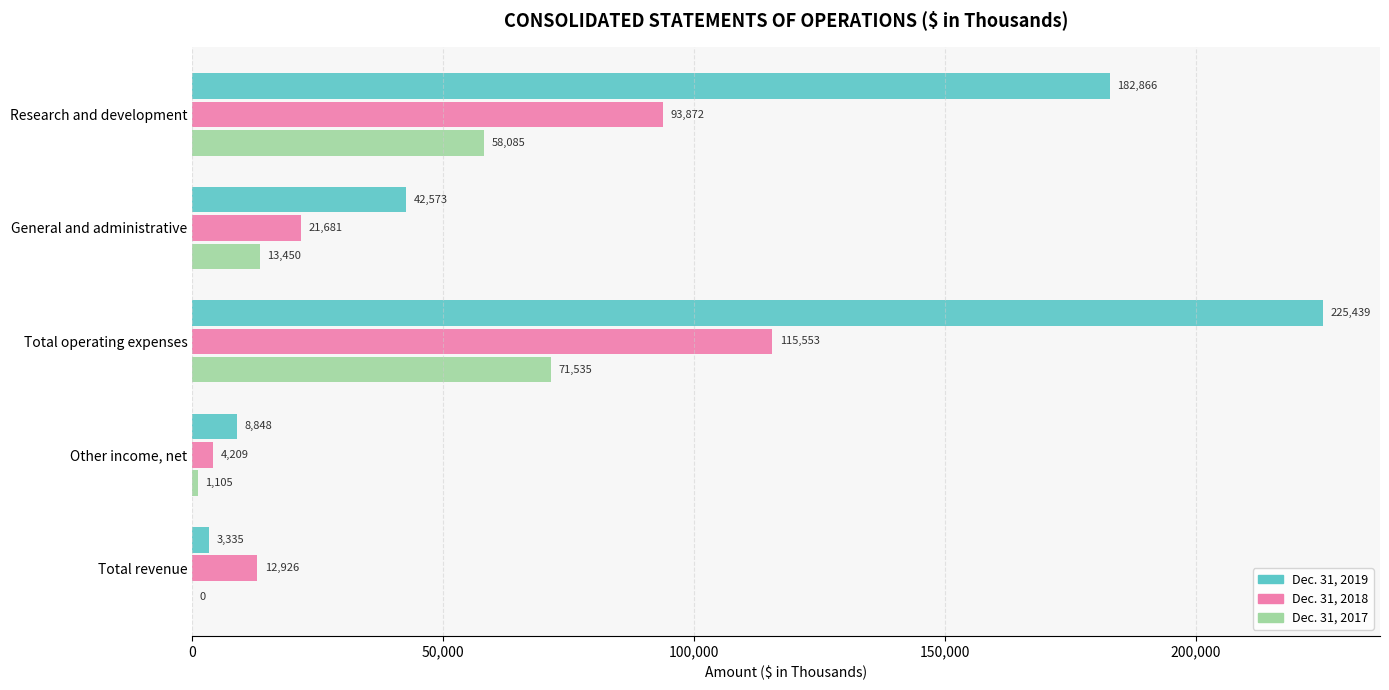

At which label is Dec. 31, 2018 closest to 59881?

Research and development